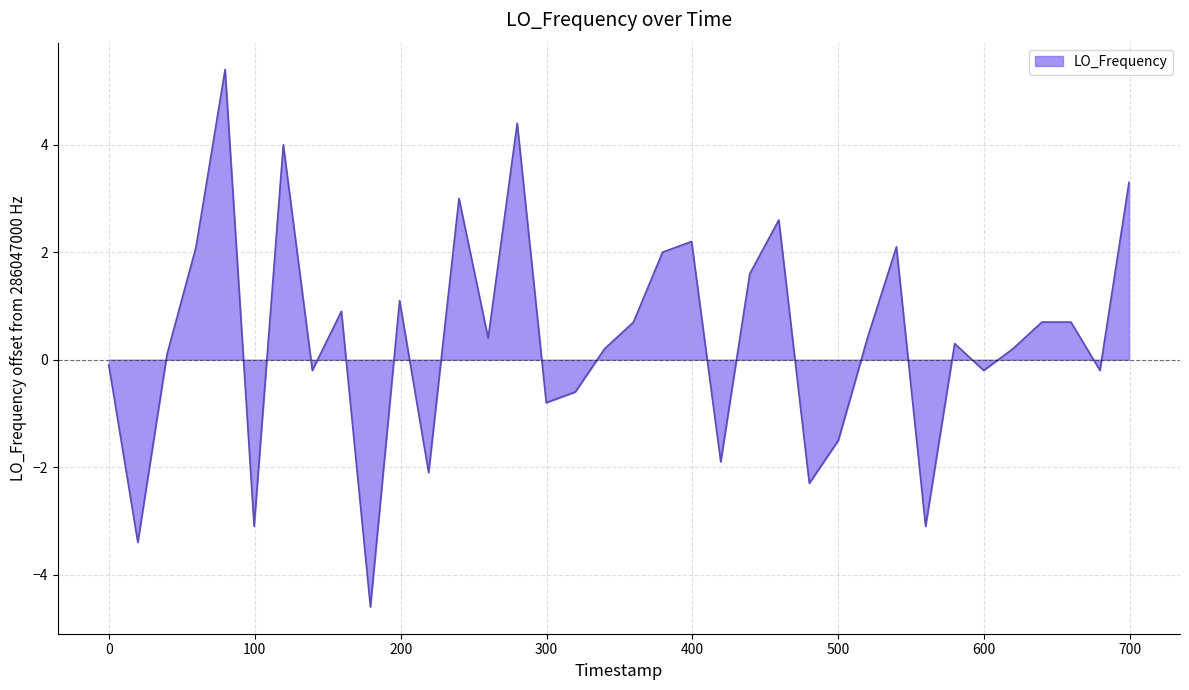

How many values are below 0?

14